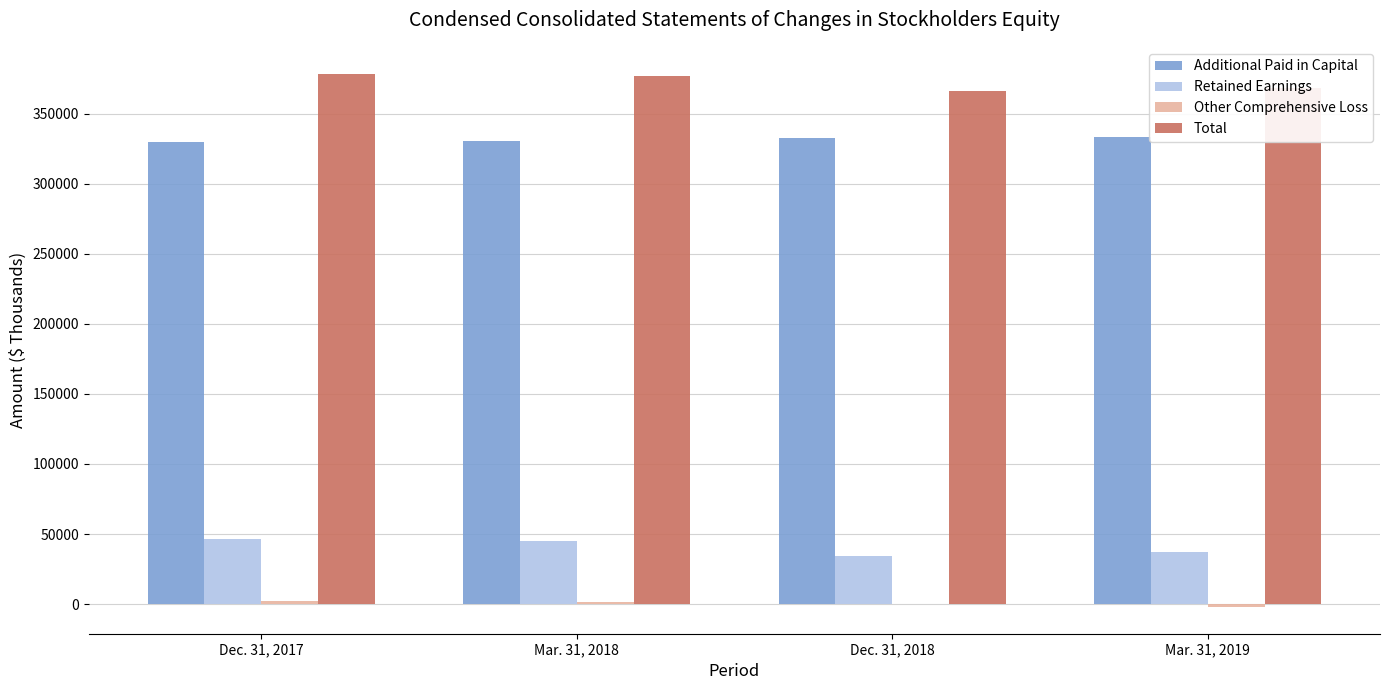

What is the greatest value displayed?

378664